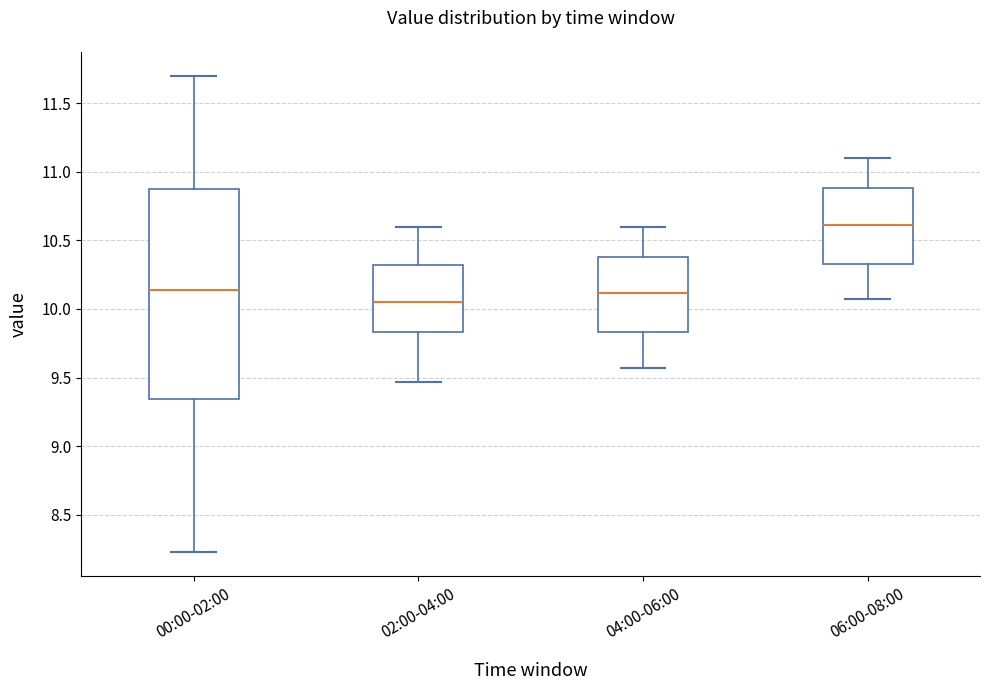

Reading left to right, read every box against the y-axis: the position of its median line, the range the box covers, and the ends of its whiskers. The values are not printed on the chart, so give them approximately, as read against the axis.

00:00-02:00: median 10.15, box 9.35 to 10.85, whiskers 8.25 to 11.70
02:00-04:00: median 10.05, box 9.85 to 10.30, whiskers 9.45 to 10.60
04:00-06:00: median 10.10, box 9.85 to 10.40, whiskers 9.55 to 10.60
06:00-08:00: median 10.60, box 10.35 to 10.90, whiskers 10.05 to 11.10